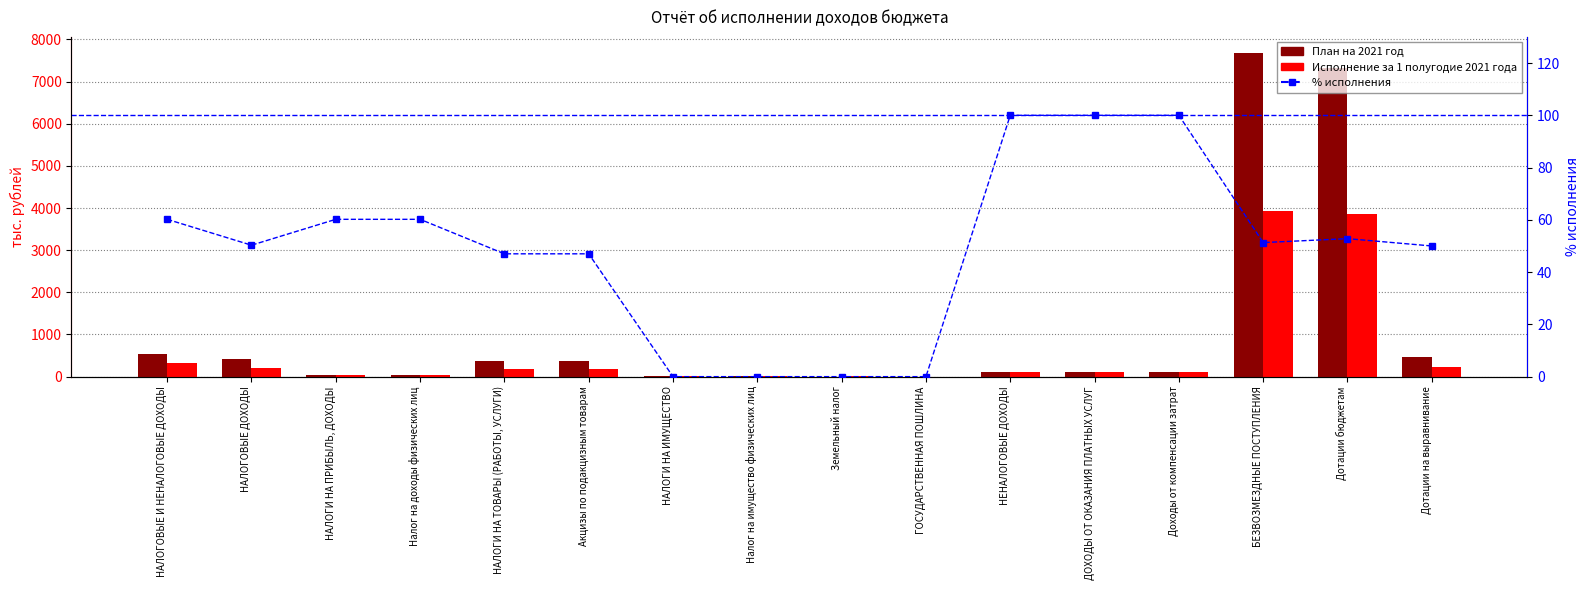

How many data points in План на 2021 год are above 107?

10